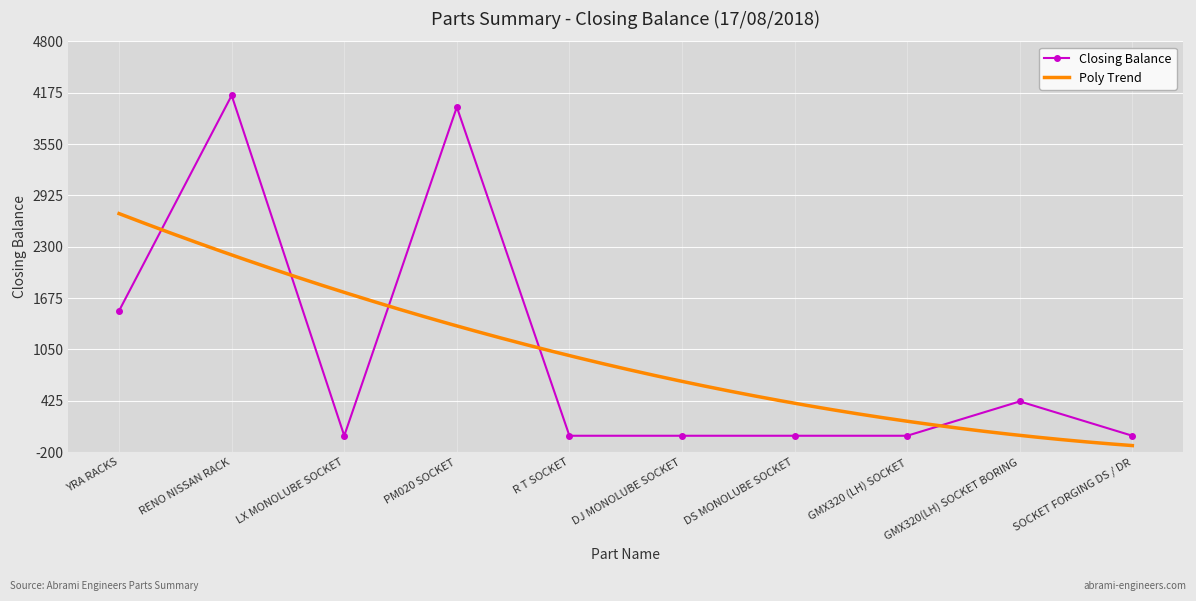

How many points are lower than both their immediate neighbors (excluding endpoints)?

1